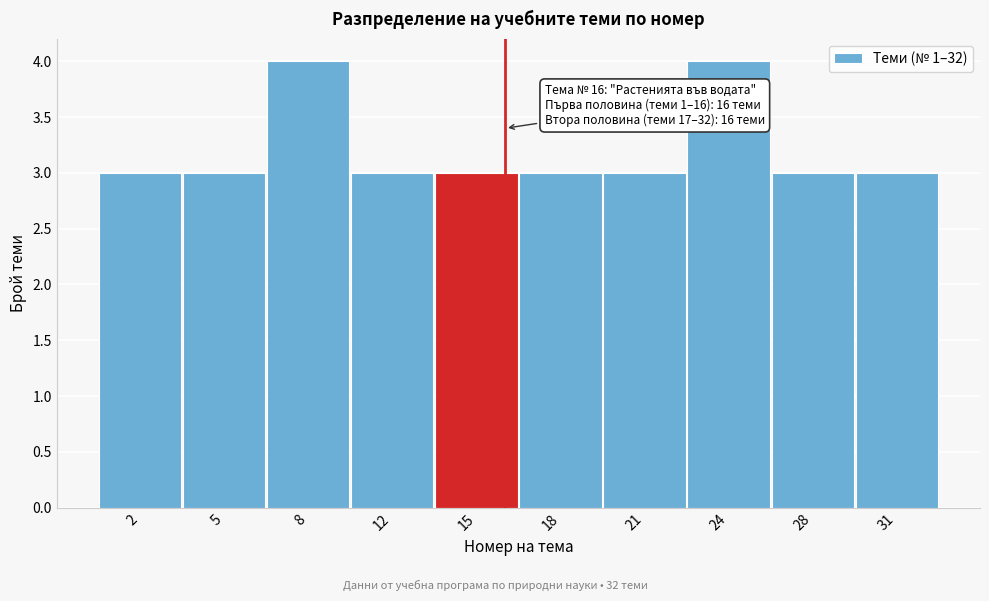

Reading left to right, list all the values displayed in this chart.

2=3	5=3	8=4	12=3	15=3	18=3	21=3	24=4	28=3	31=3